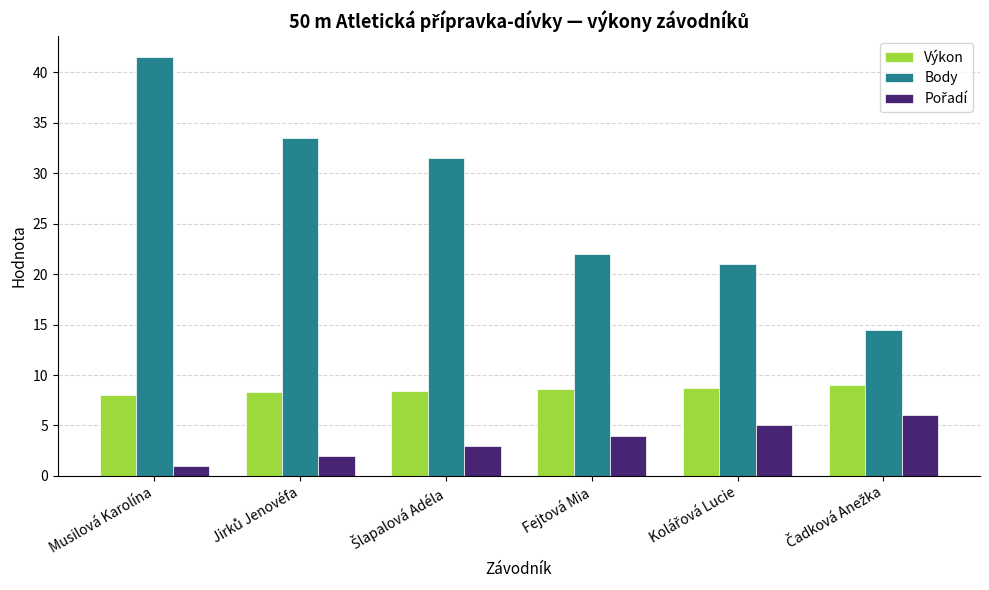

What is the sum of all Výkon values?

51.1